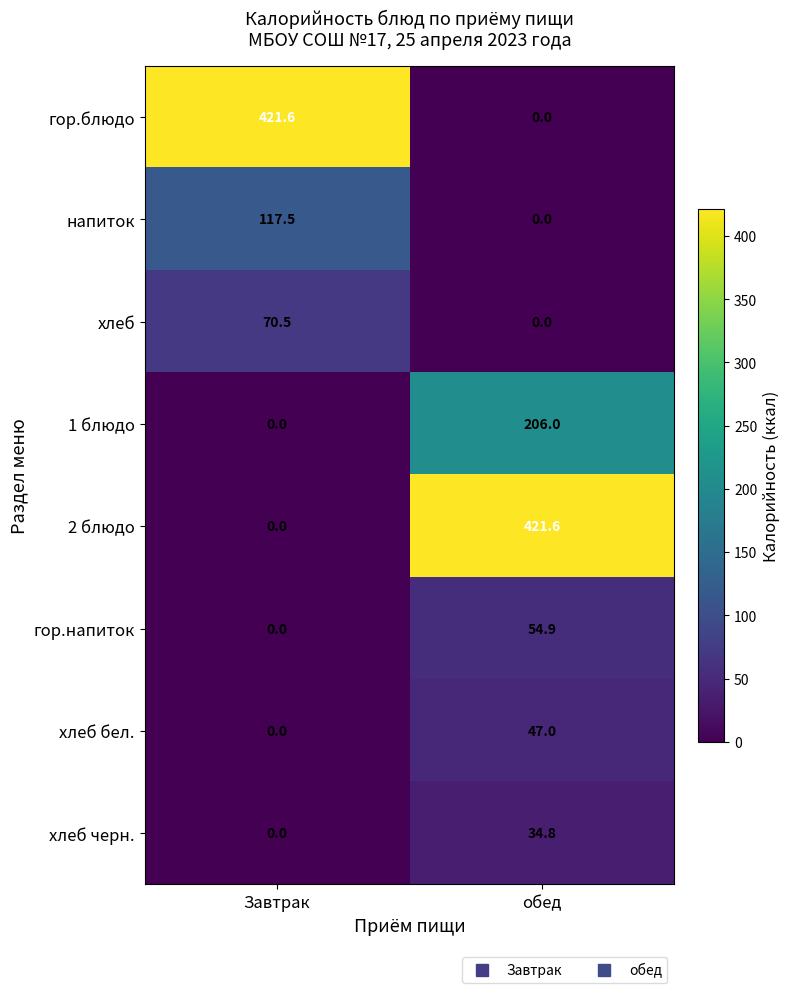

List the labels in order of 2 блюдо value, largest first.

обед, Завтрак